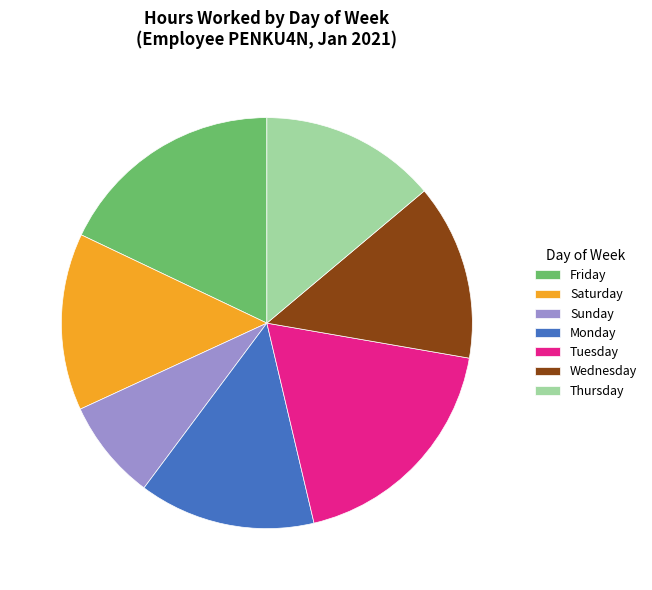

Does any single category account for the majority?

No